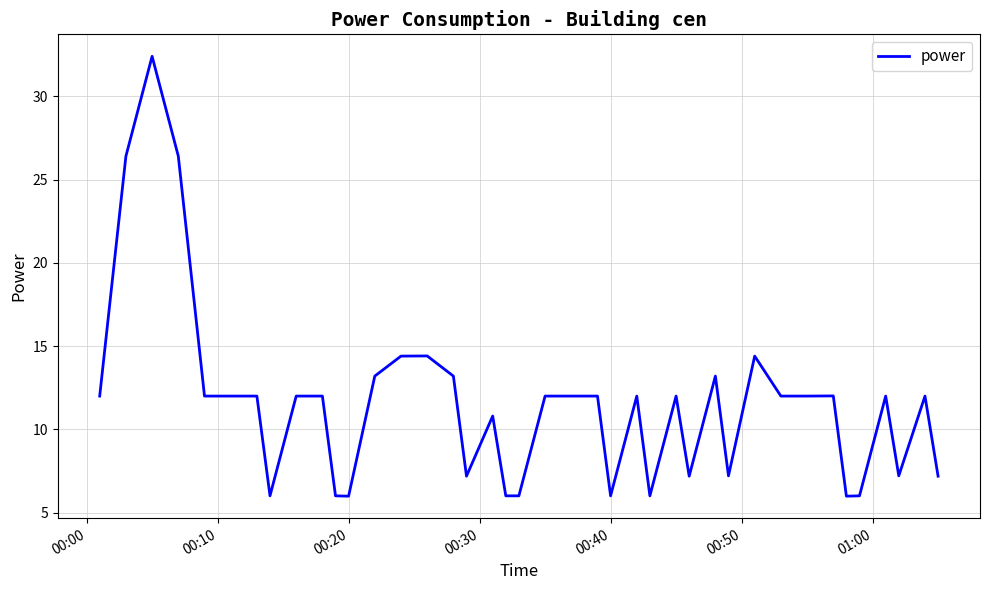

What is the greatest value displayed?

32.4